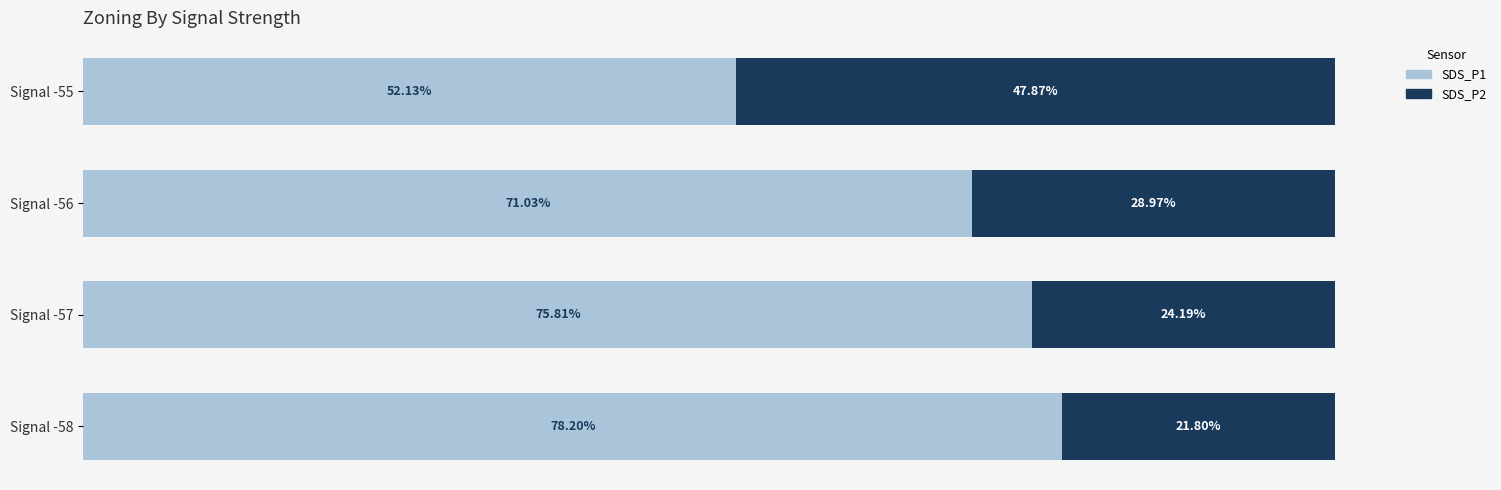

List the labels in order of SDS_P1 value, smallest first.

Signal -55, Signal -56, Signal -57, Signal -58